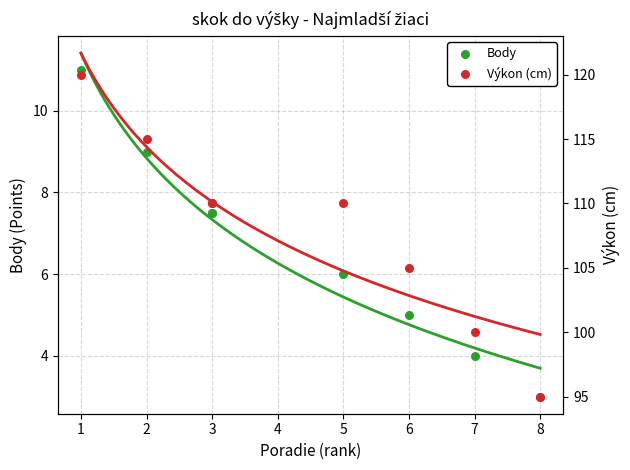

Which series reaches the maximum Y coordinate?

Výkon (cm)